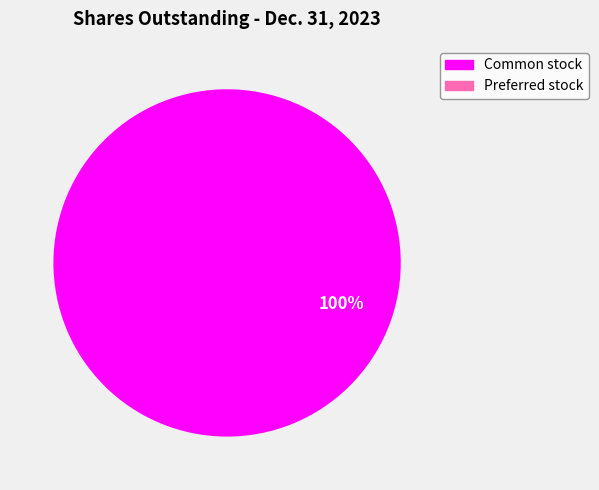

Is there any slice that represents more than half of the pie?

Yes